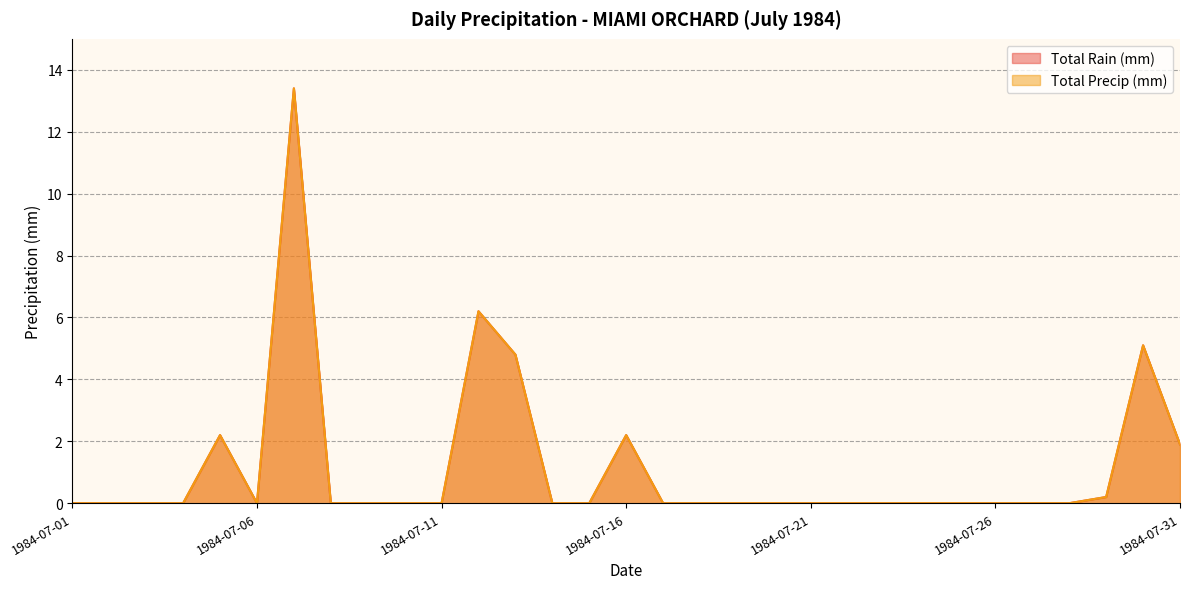

Does the chart display data point markers on the line(s)?

No